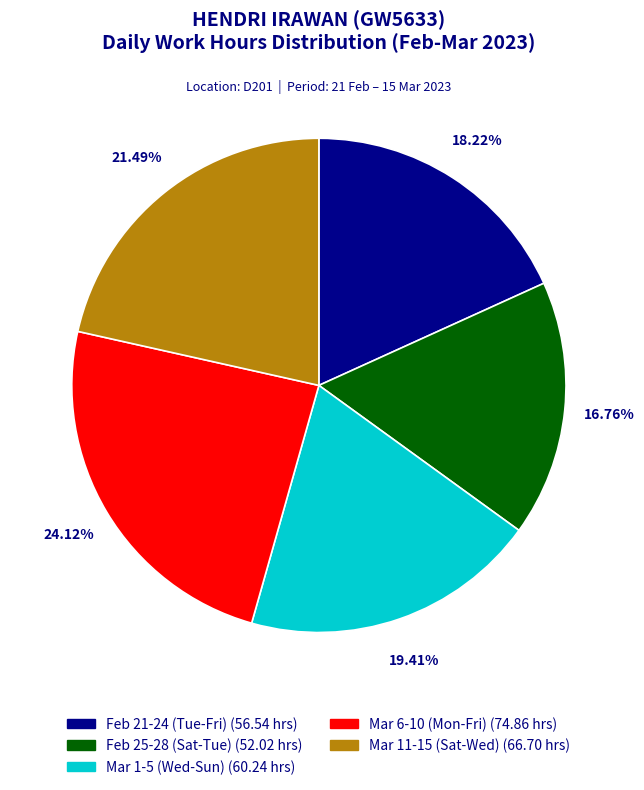

Is there any slice that represents more than half of the pie?

No